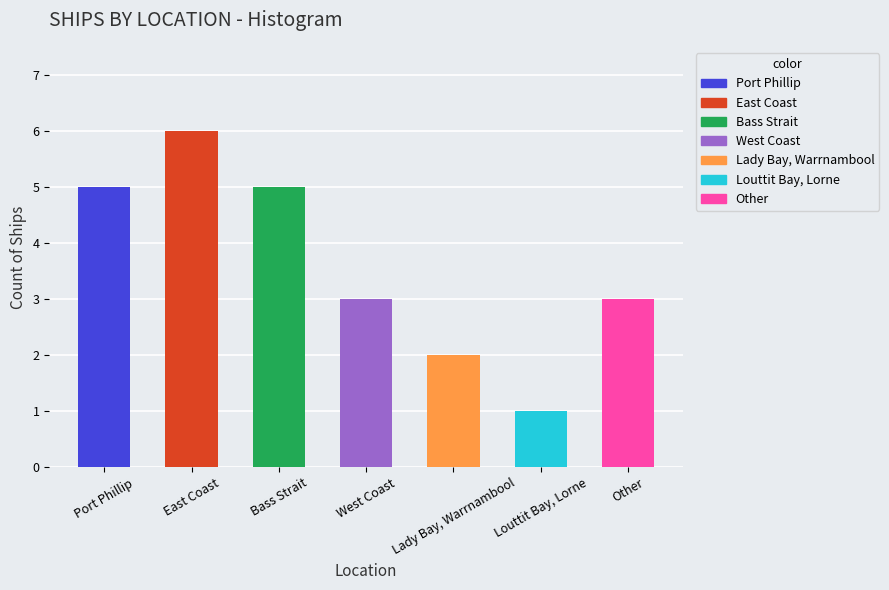

Reading left to right, transcribe all the data shown in this chart.

Port Phillip=5	East Coast=6	Bass Strait=5	West Coast=3	Lady Bay, Warrnambool=2	Louttit Bay, Lorne=1	Other=3